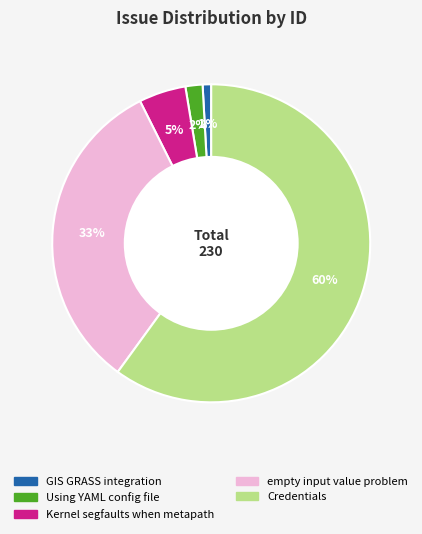

Rank the categories by value from highest to lowest.

Credentials, empty input value problem, Kernel segfaults when metapath, Using YAML config file, GIS GRASS integration